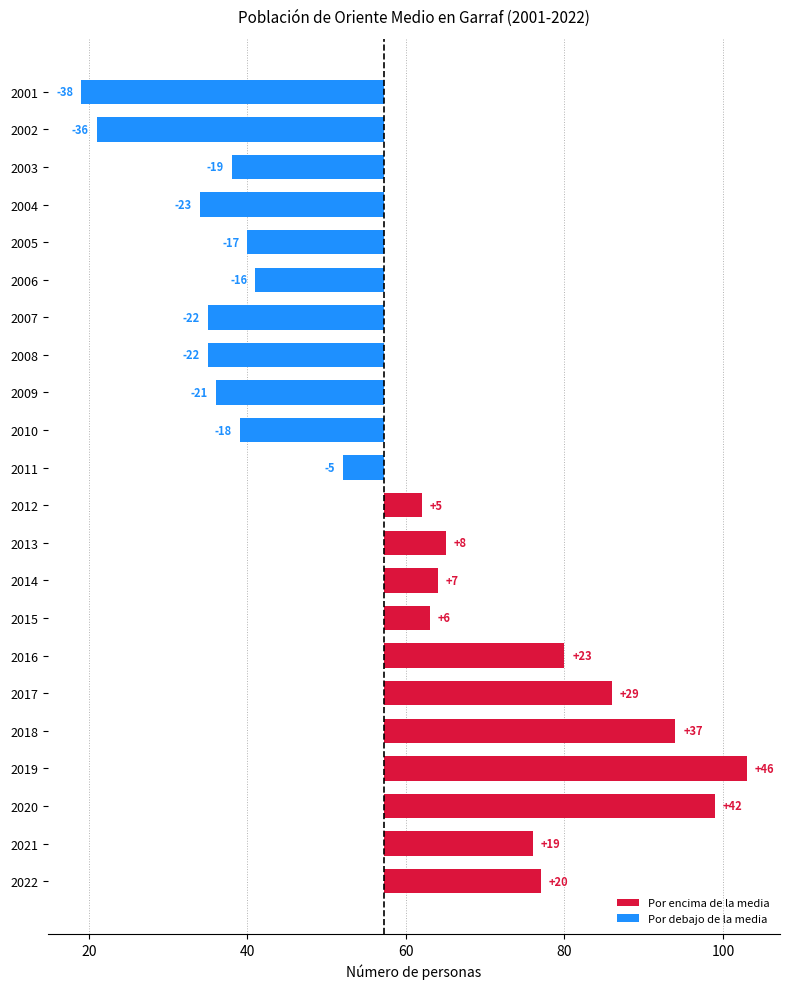

What is the lowest value of the Por debajo de la media series?

-38.2